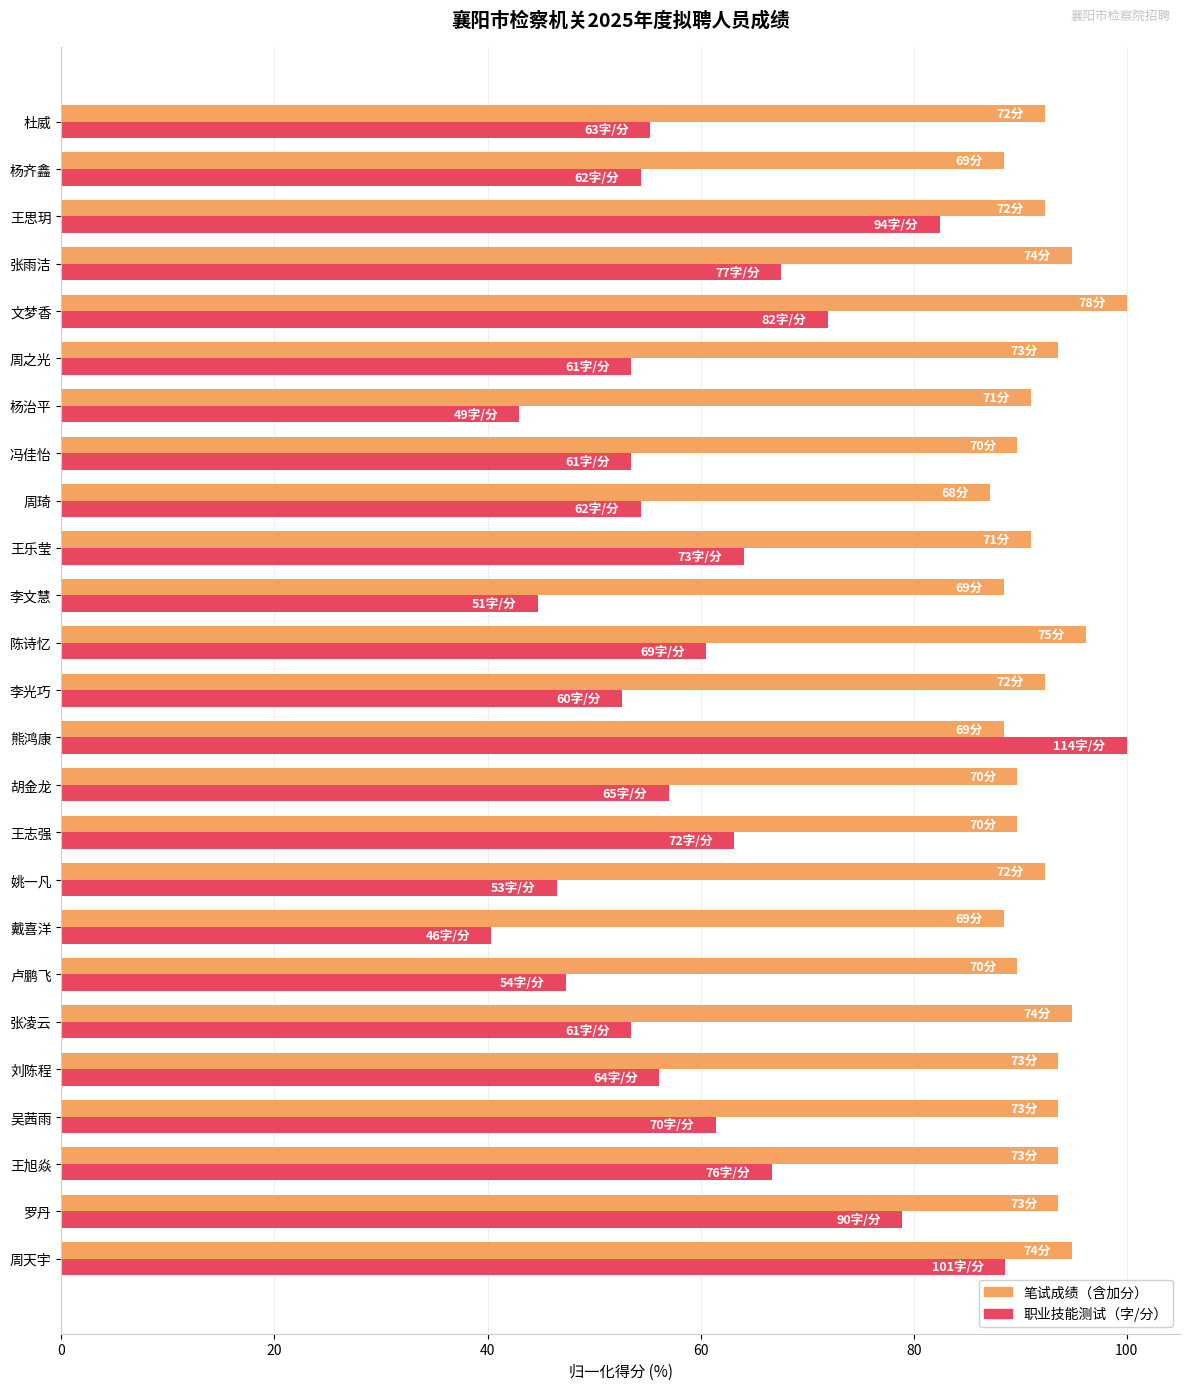

What is the difference between the highest and lowest values at 胡金龙?

32.7